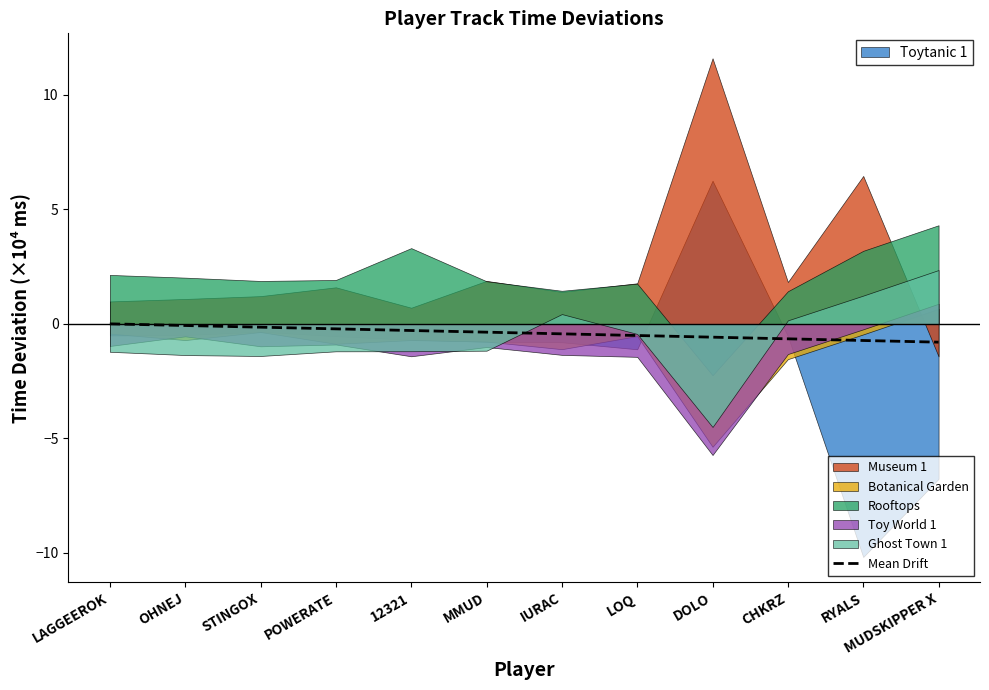

List the labels in order of value, smallest first.

MUDSKIPPER X, RYALS, CHKRZ, DOLO, LOQ, IURAC, MMUD, 12321, POWERATE, STINGOX, OHNEJ, LAGGEEROK